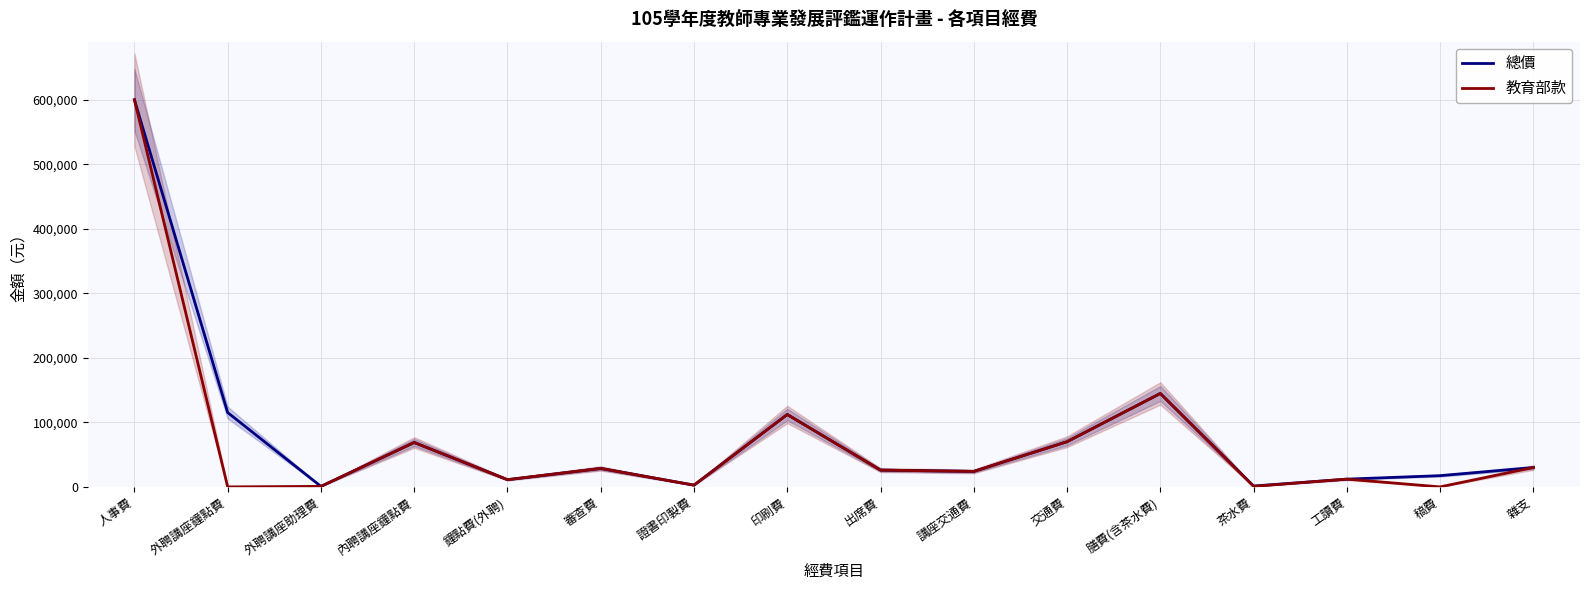

Reading right to left, transcribe all the data shown in this chart.

總價: 30002	17400	12000	1320	144800	70000	24000	26000	112200	2700	28600	11200	68800	800	115200	600000
教育部款: 30002	0	12000	863	144800	70000	24000	26000	112200	2700	28600	11200	68800	800	0	600000